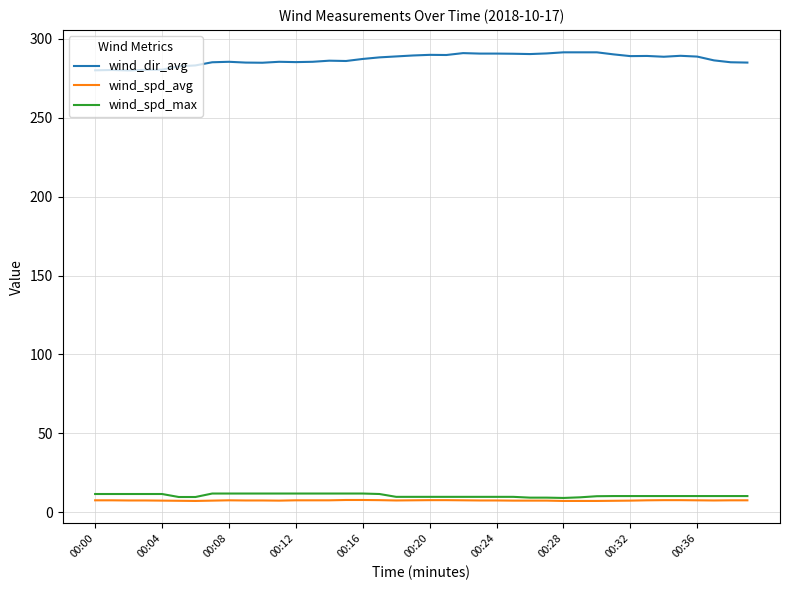

What is the sum of all wind_spd_max values?

422.5